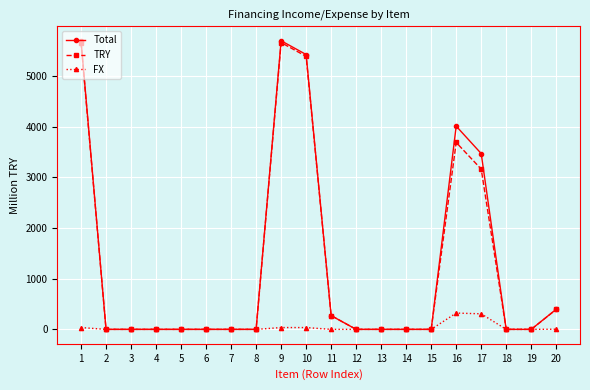

What is the average value of the FX series?

37.0